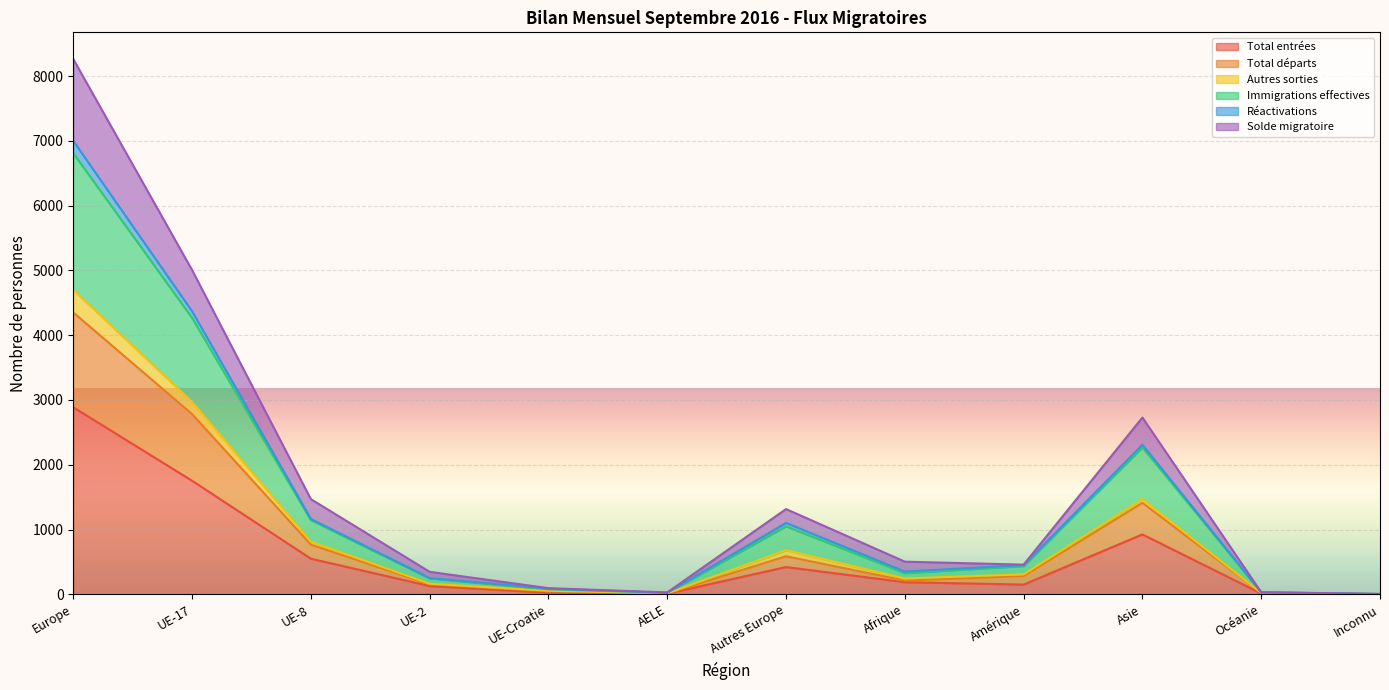

Does the chart display data point markers on the line(s)?

No